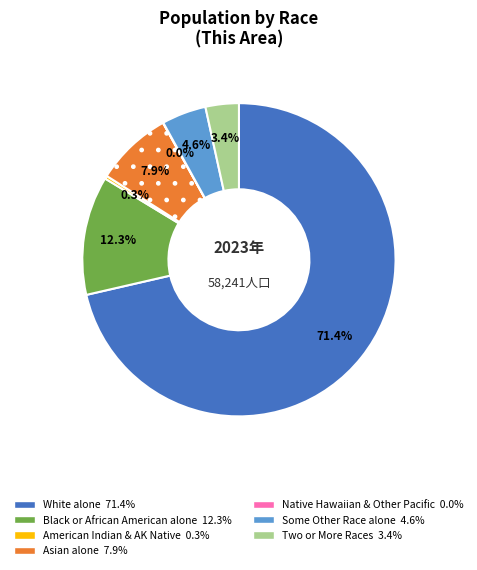

Does any single category account for the majority?

Yes